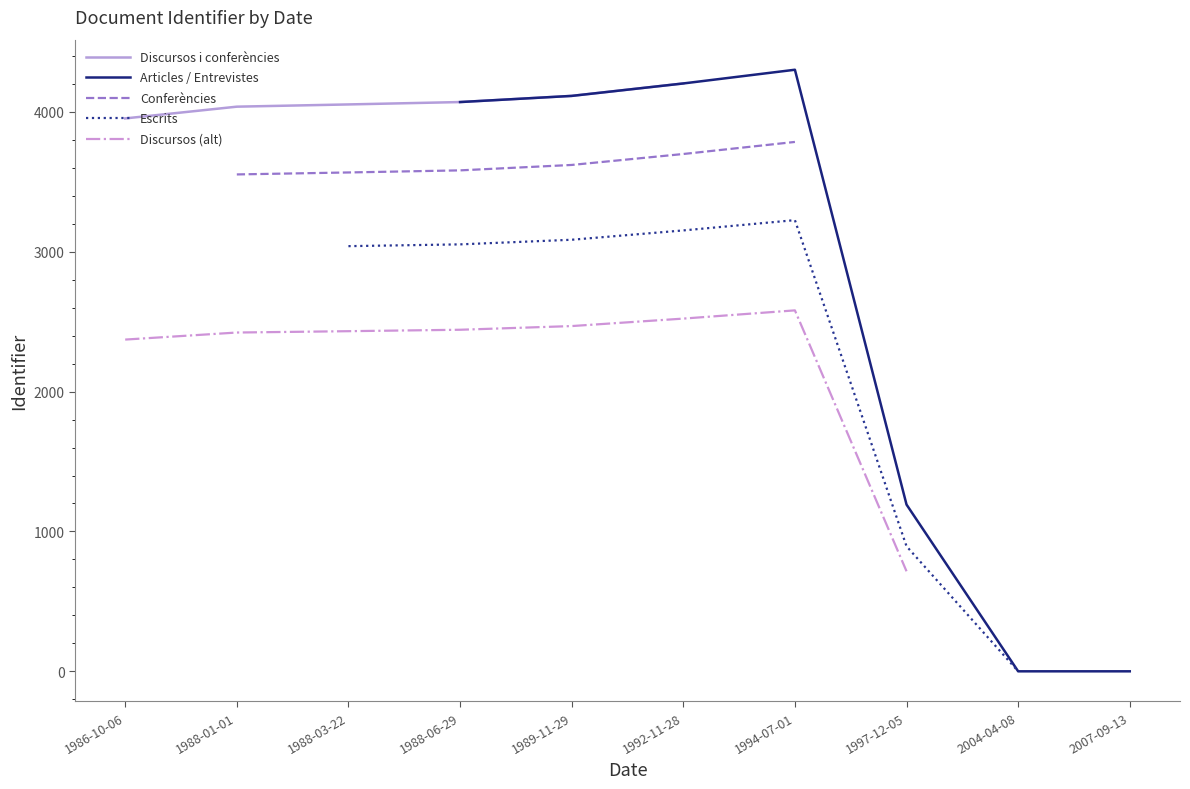

What is the change in value from 2004-04-08 to 1997-12-05?

+1192